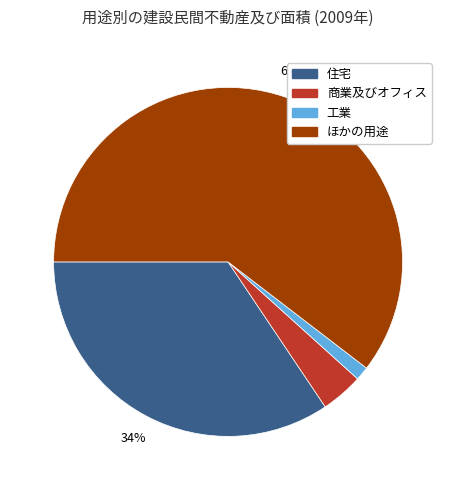

To the nearest percent, what is the combined percentage of 工業 and ほかの用途?

62%